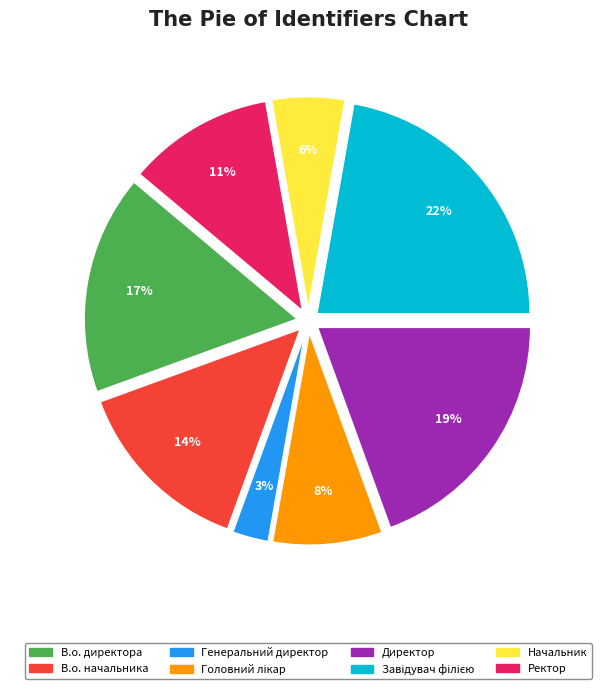

Does any single category account for the majority?

No